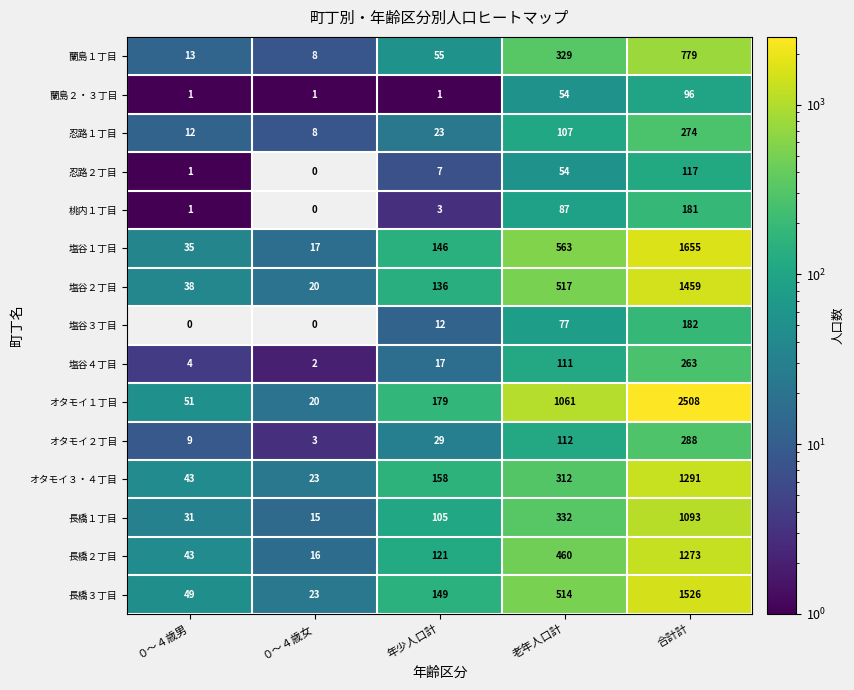

What is the average value of the 塩谷１丁目 series?

483